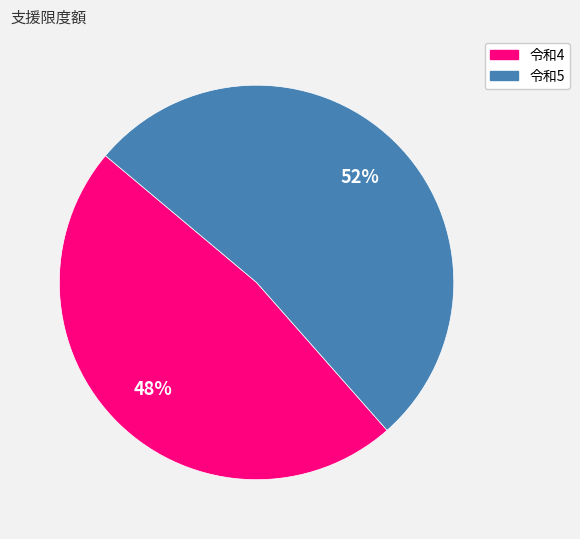

Is it true that 令和5 is 52% of the pie?

True